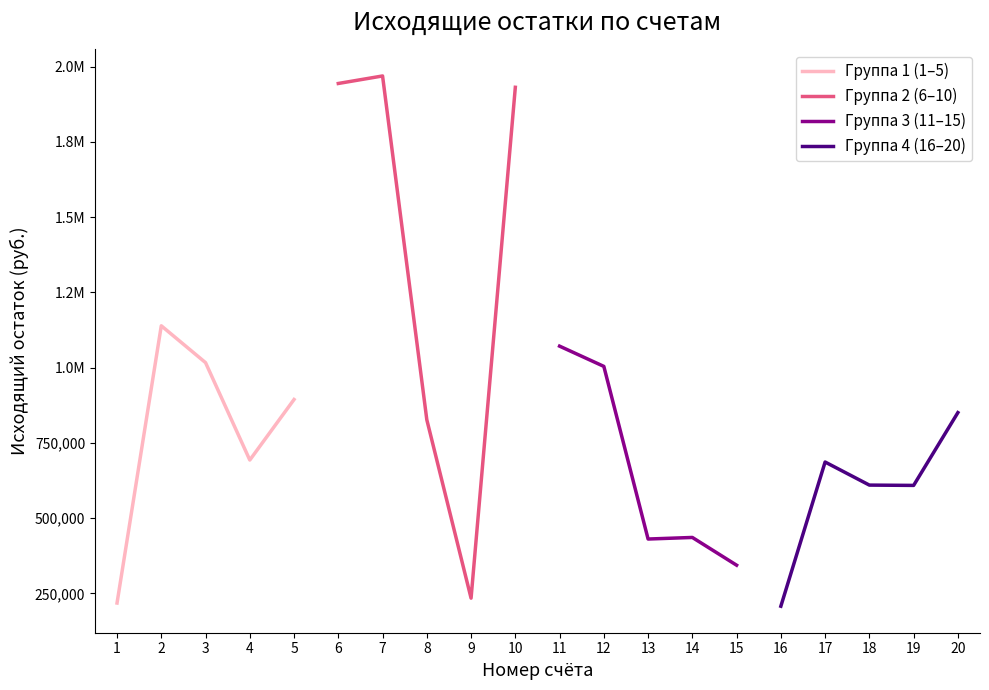

True or false: Группа 1 (1–5) has a value of 310846.5 at 1.

False